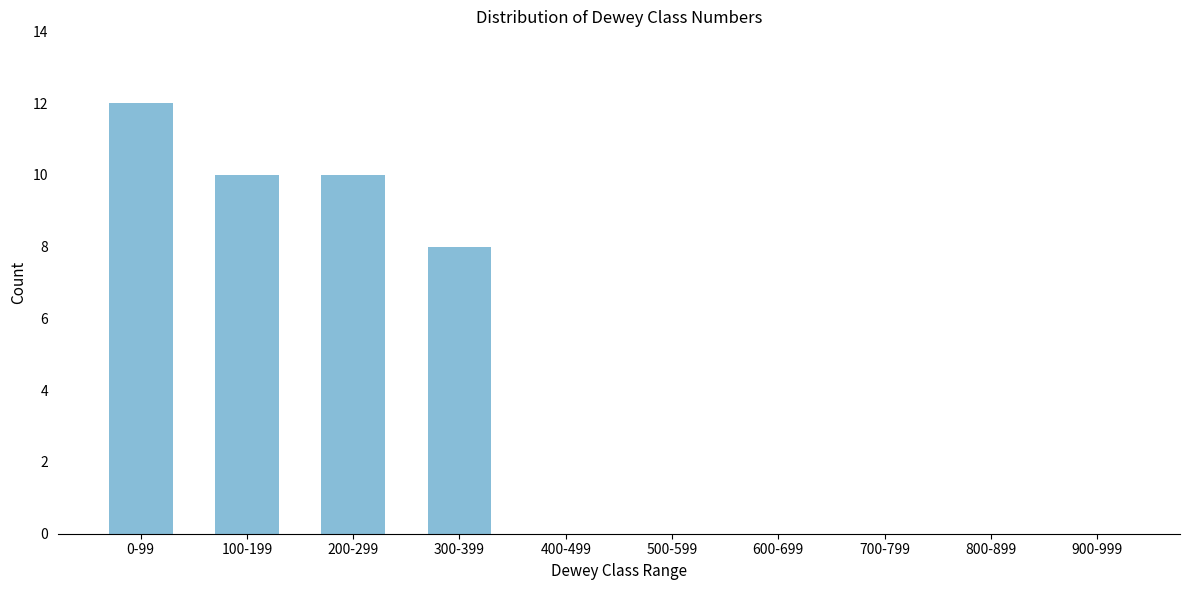

Reading right to left, list all the values displayed in this chart.

900-999=0	800-899=0	700-799=0	600-699=0	500-599=0	400-499=0	300-399=8	200-299=10	100-199=10	0-99=12